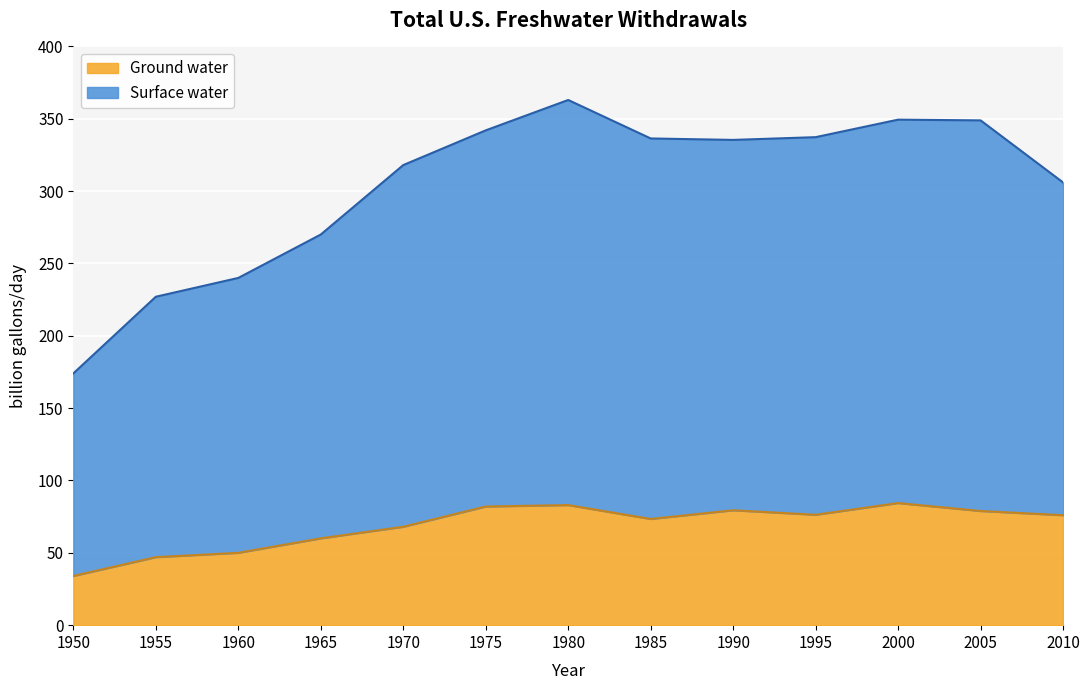

What are all the series names shown in the legend?

Ground water, Surface water